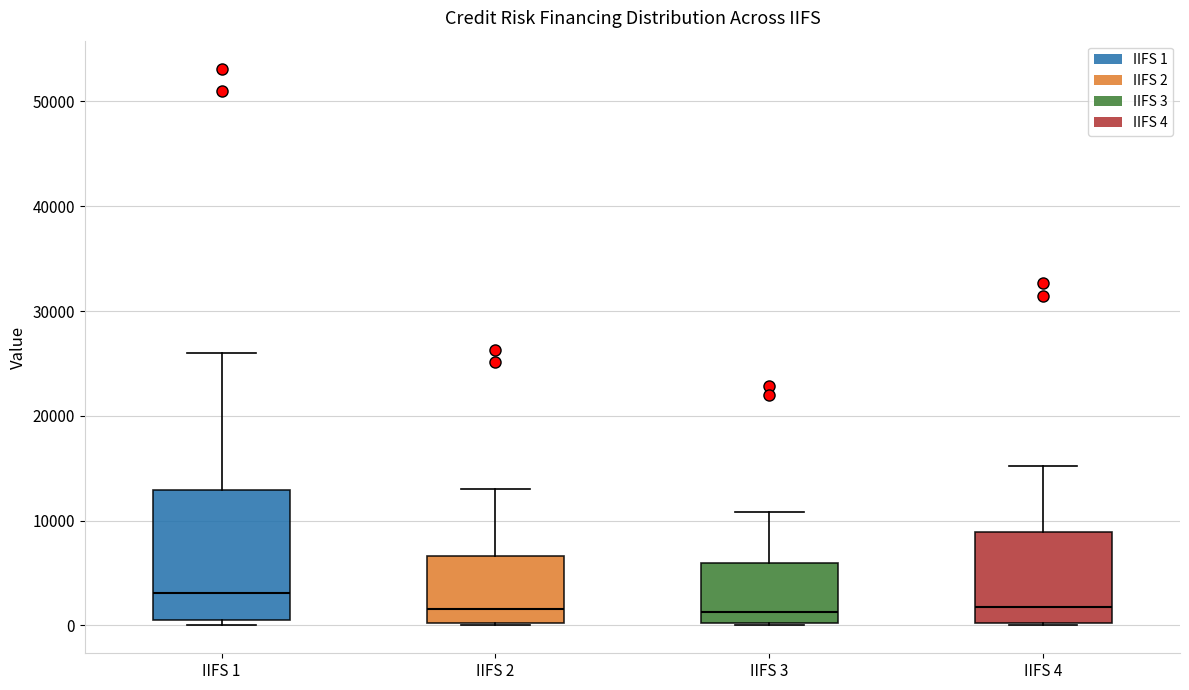

Where is the upper edge of the box for IIFS 4 on the y-axis? The values are not printed on the chart, so give them approximately, as read against the axis.

9000